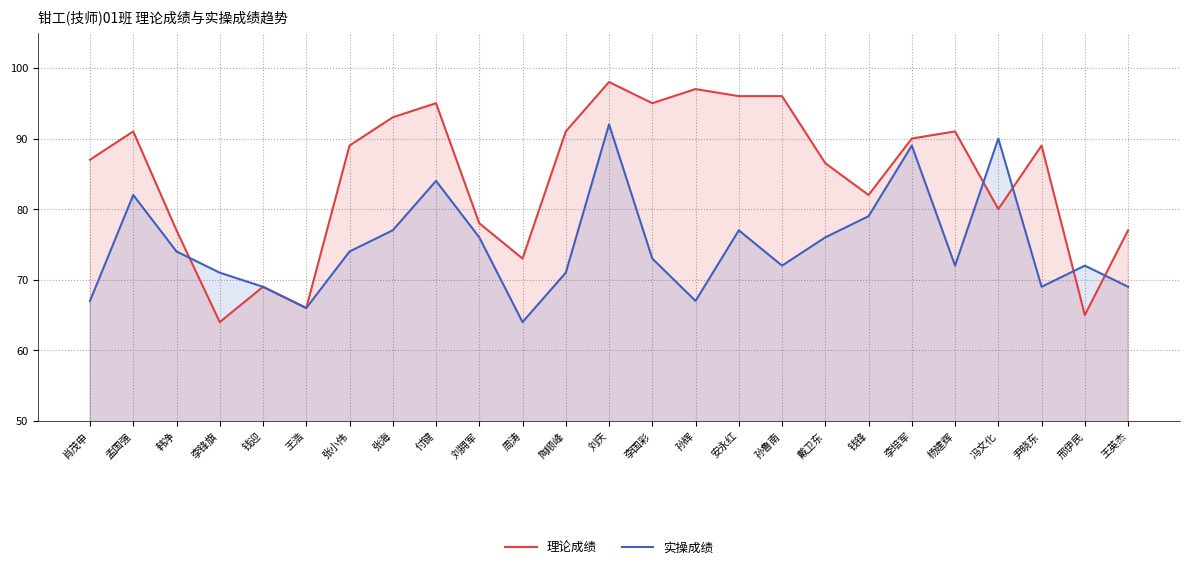

How many values in the 理论成绩 series exceed 89?

11